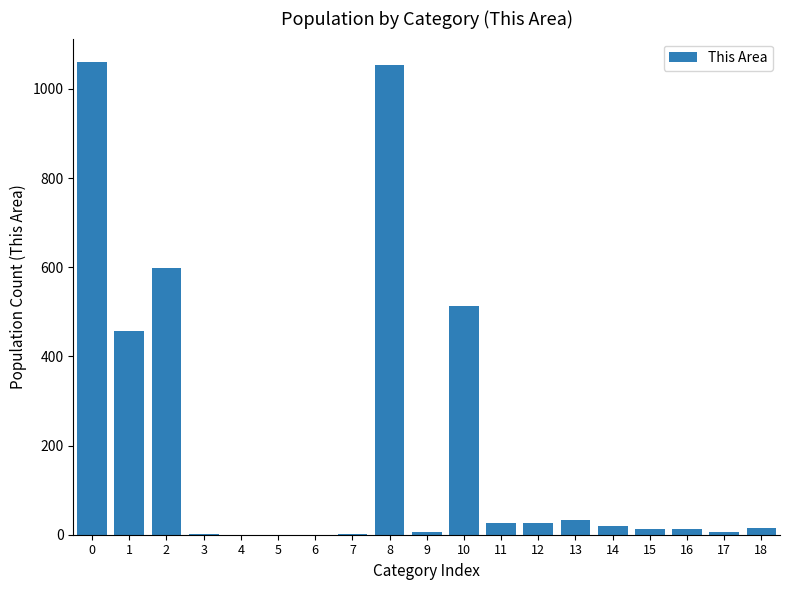

What is the maximum value shown in the chart?

1060